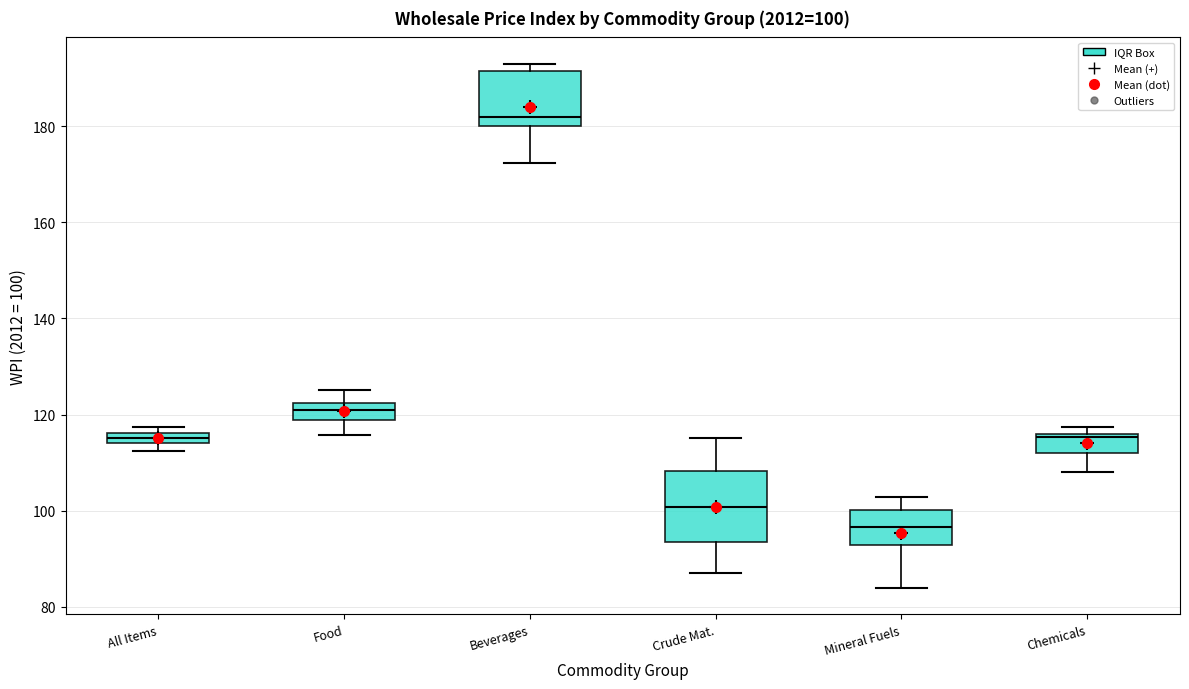

Which box has the highest median line?

Beverages